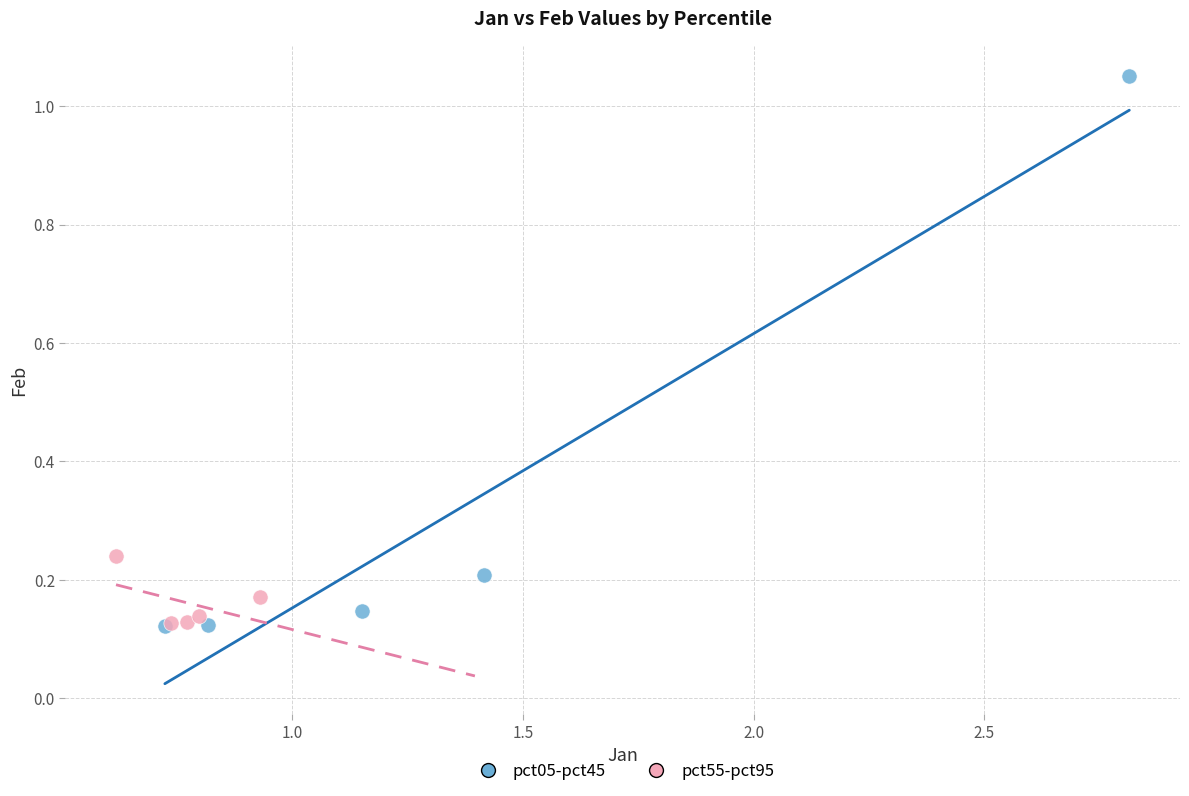

Which series reaches the maximum Y coordinate?

pct05-pct45